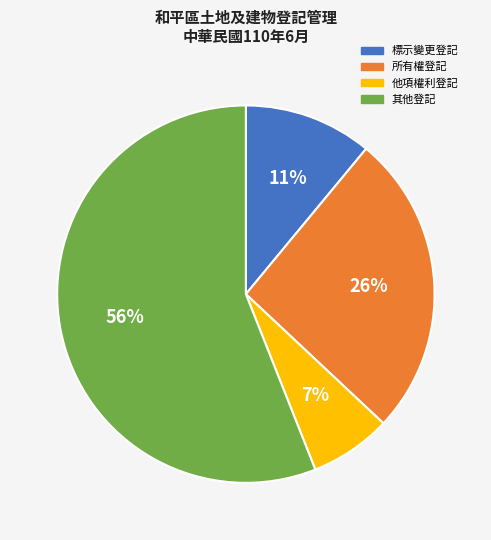

What is the majority slice?

其他登記